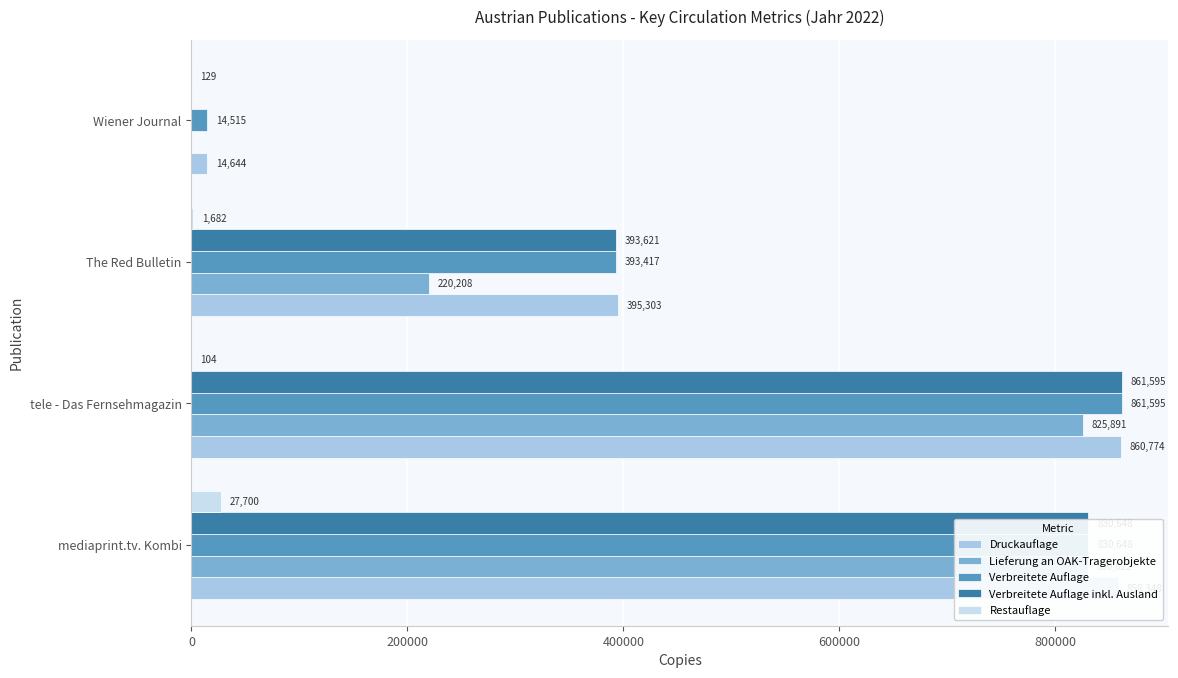

What is the sum of all Druckauflage values?

2129069